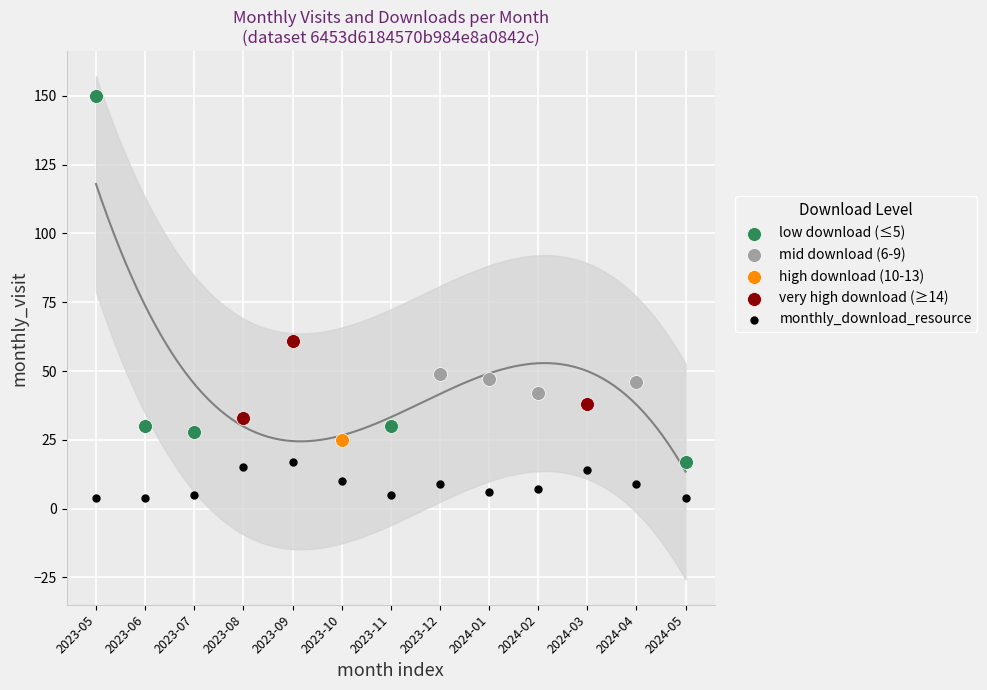

What are all the series names shown in the legend?

low download (≤5), mid download (6-9), high download (10-13), very high download (≥14), monthly_download_resource